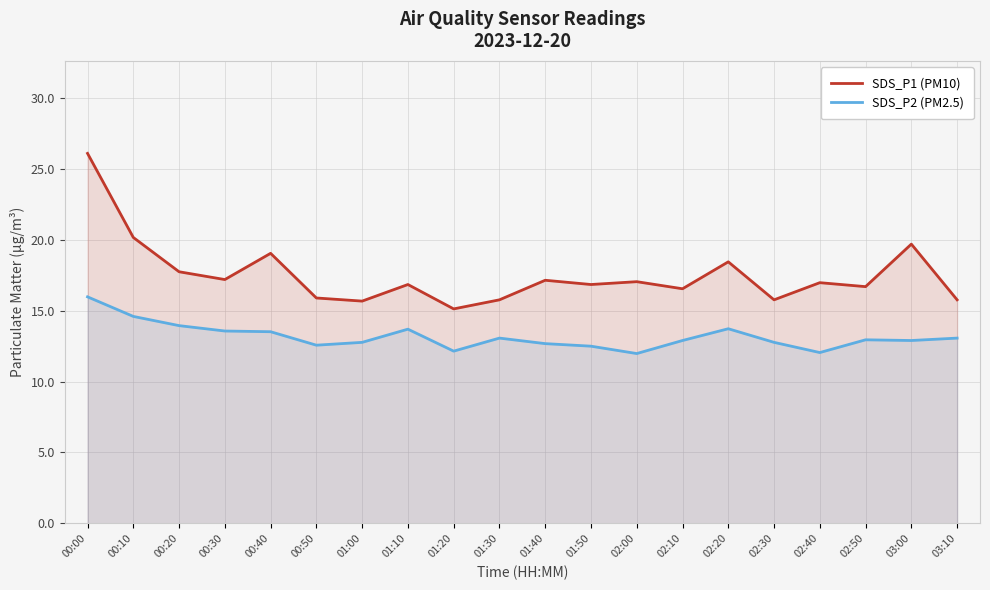

At which label does SDS_P2 (PM2.5) first exceed 12?

00:00